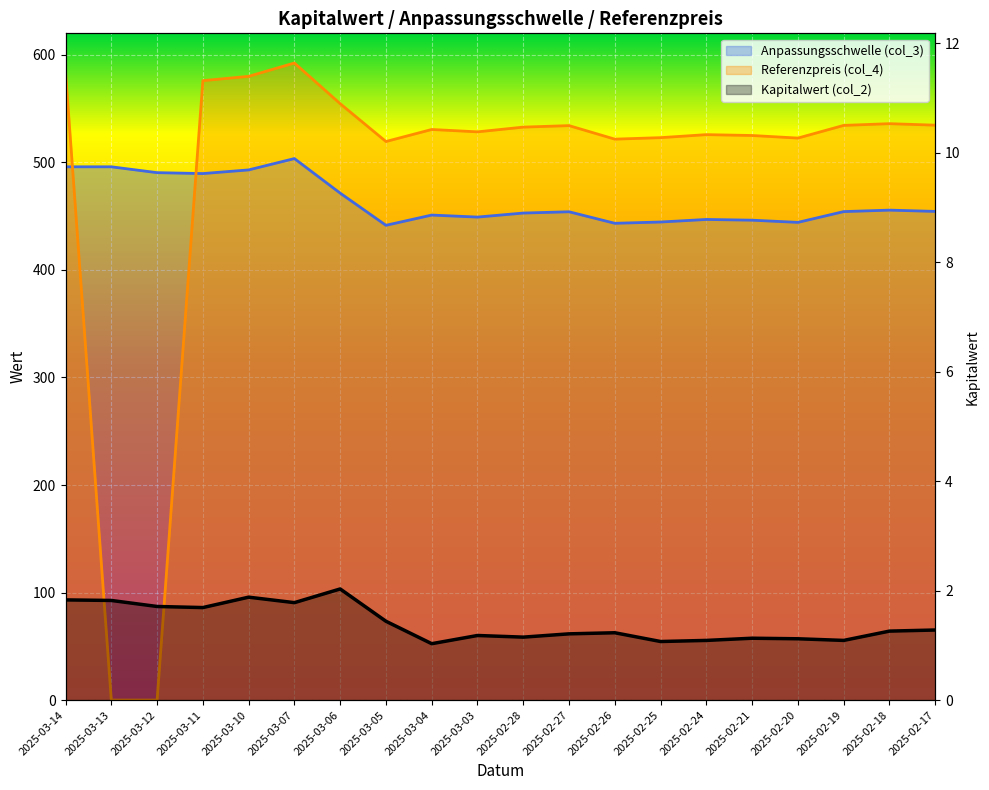

Reading left to right, list all the values displayed in this chart.

Anpassungsschwelle (col_3): 2025-03-14=495.9	2025-03-13=495.9	2025-03-12=490.4	2025-03-11=489.6	2025-03-10=493.0	2025-03-07=503.5	2025-03-06=471.4	2025-03-05=441.5	2025-03-04=451.0	2025-03-03=449.1	2025-02-28=452.9	2025-02-27=454.1	2025-02-26=443.4	2025-02-25=444.6	2025-02-24=446.9	2025-02-21=446.2	2025-02-20=444.2	2025-02-19=454.2	2025-02-18=455.6	2025-02-17=454.4
Referenzpreis (col_4): 2025-03-14=584.0	2025-03-13=0.0	2025-03-12=0.0	2025-03-11=576.0	2025-03-10=580.0	2025-03-07=592.4	2025-03-06=554.6	2025-03-05=519.4	2025-03-04=530.6	2025-03-03=528.4	2025-02-28=532.8	2025-02-27=534.2	2025-02-26=521.6	2025-02-25=523.0	2025-02-24=525.8	2025-02-21=525.0	2025-02-20=522.6	2025-02-19=534.4	2025-02-18=536.0	2025-02-17=534.6
Kapitalwert (col_2): 2025-03-14=1.8	2025-03-13=1.8	2025-03-12=1.7	2025-03-11=1.7	2025-03-10=1.9	2025-03-07=1.8	2025-03-06=2.0	2025-03-05=1.4	2025-03-04=1.0	2025-03-03=1.2	2025-02-28=1.1	2025-02-27=1.2	2025-02-26=1.2	2025-02-25=1.1	2025-02-24=1.1	2025-02-21=1.1	2025-02-20=1.1	2025-02-19=1.1	2025-02-18=1.3	2025-02-17=1.3